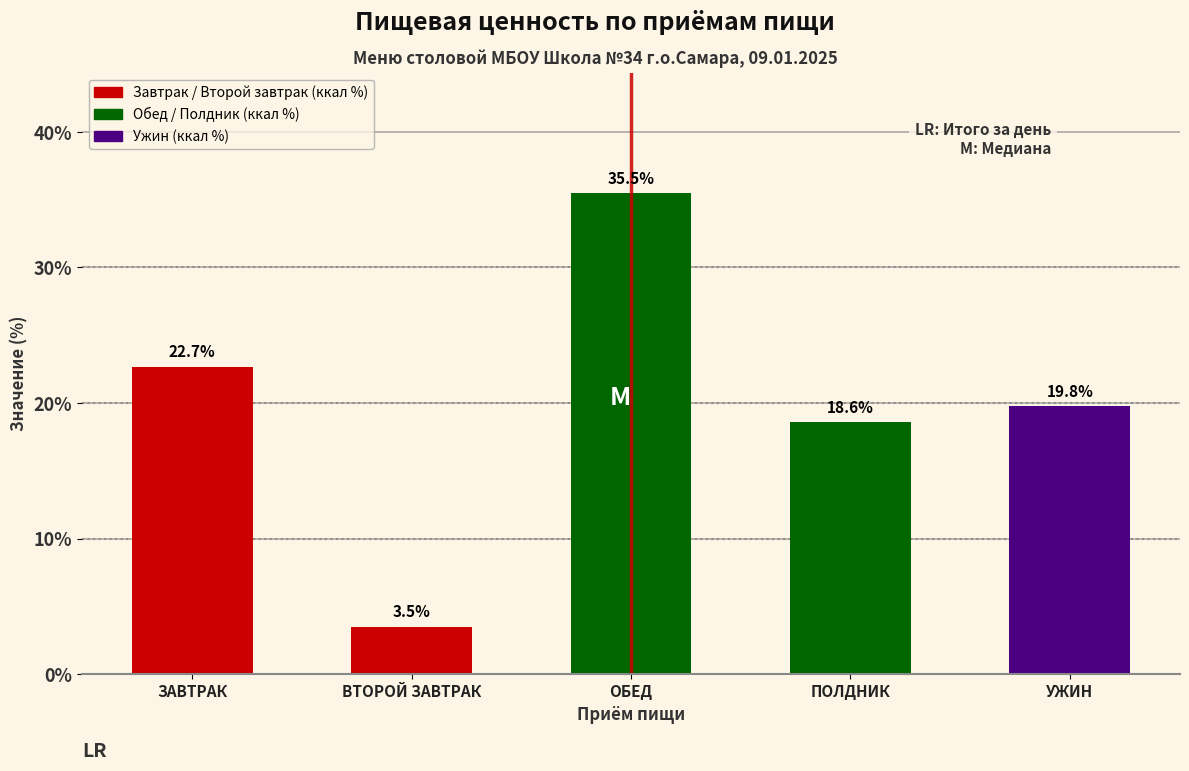

Reading right to left, transcribe all the data shown in this chart.

УЖИН=19.8	ПОЛДНИК=18.6	ОБЕД=35.5	ВТОРОЙ ЗАВТРАК=3.5	ЗАВТРАК=22.7